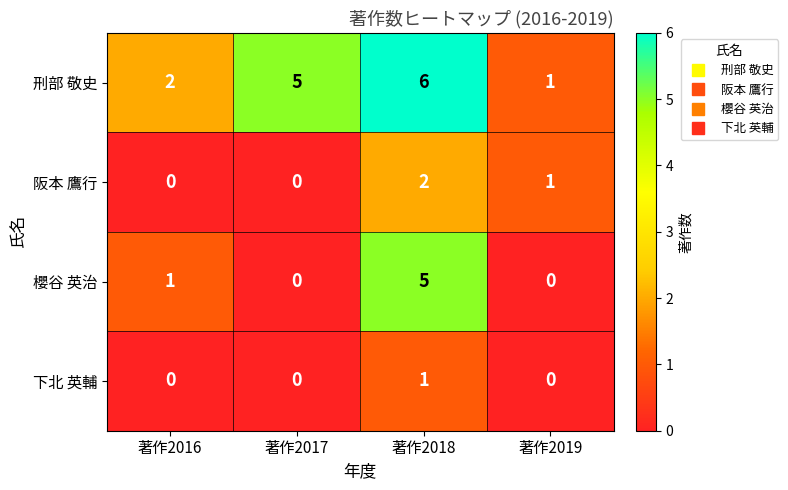

List the series in order of their peak value, highest first.

刑部 敬史, 櫻谷 英治, 阪本 鷹行, 下北 英輔